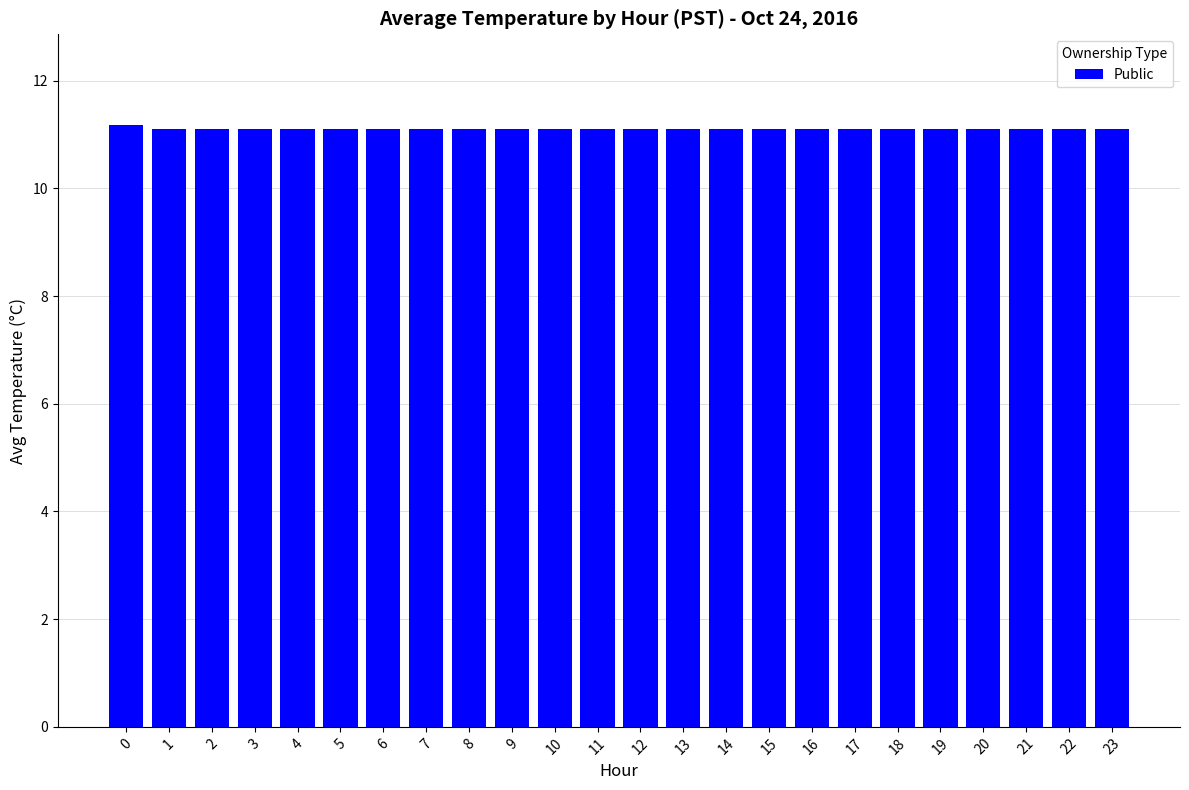

Reading right to left, transcribe all the data shown in this chart.

23=11.1	22=11.1	21=11.1	20=11.1	19=11.1	18=11.1	17=11.1	16=11.1	15=11.1	14=11.1	13=11.1	12=11.1	11=11.1	10=11.1	9=11.1	8=11.1	7=11.1	6=11.1	5=11.1	4=11.1	3=11.1	2=11.1	1=11.1	0=11.2